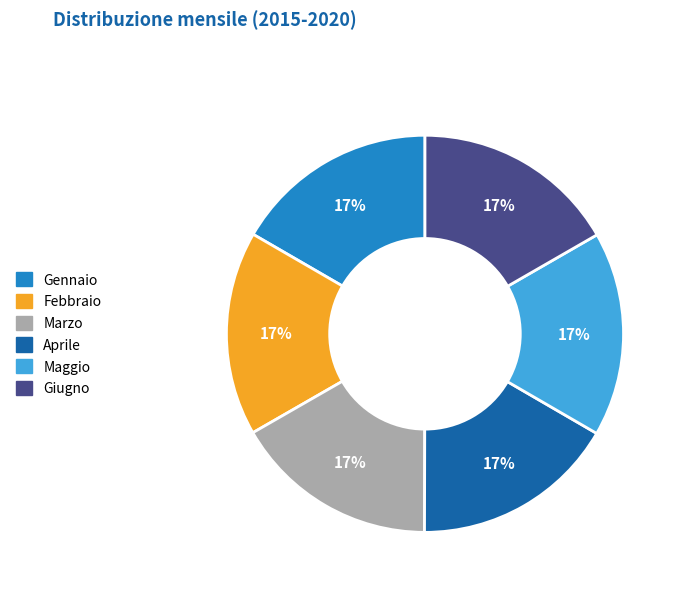

Combined, do Febbraio and Aprile account for over 50%?

No